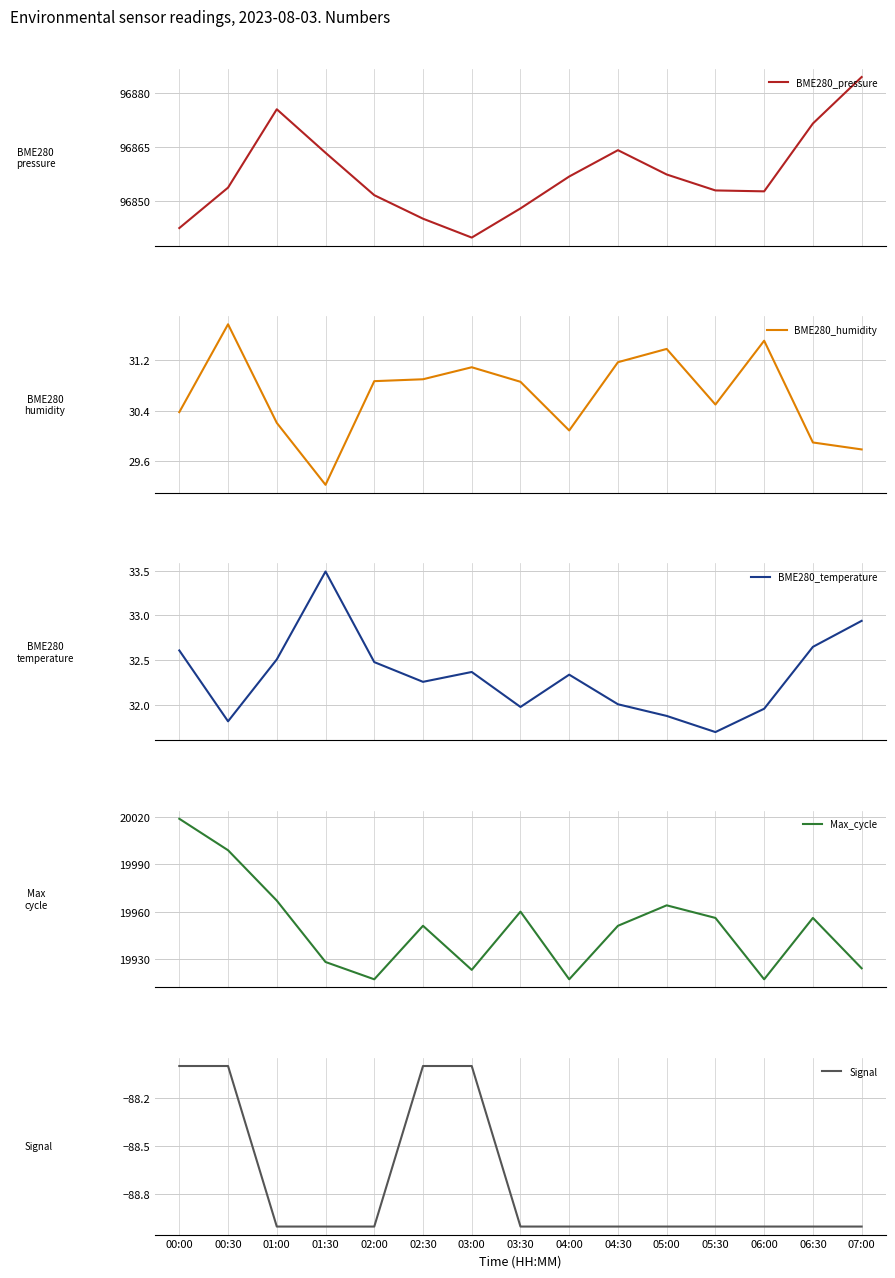

The Max_cycle series shows 19924.0 at 07:00. True or false?

True